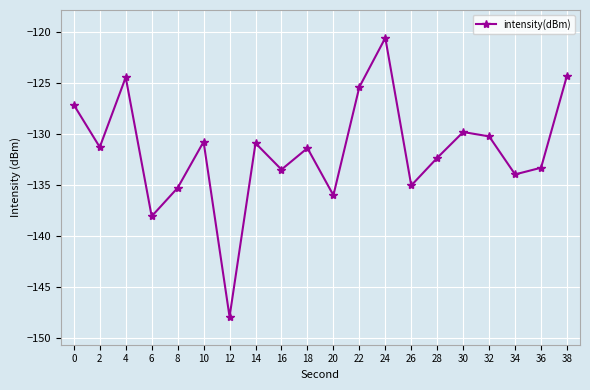

What is the minimum value shown in the chart?

-147.9